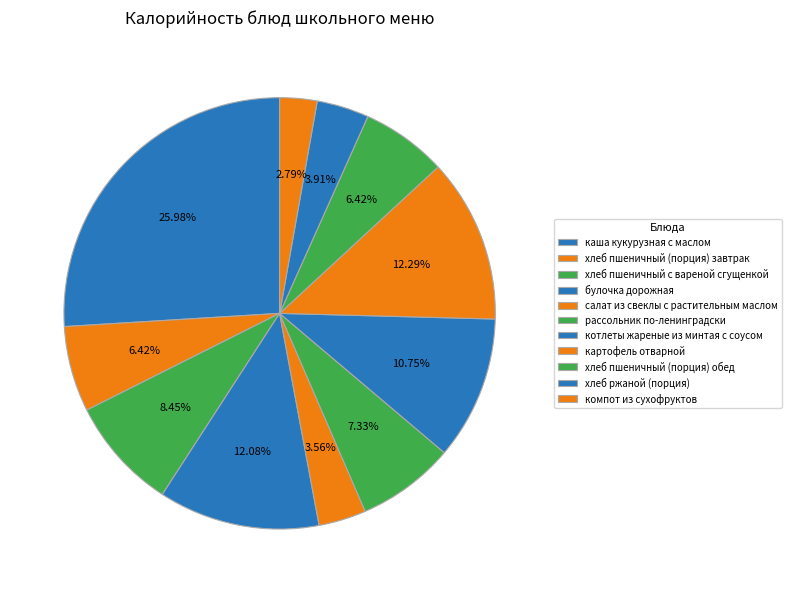

To the nearest percent, what portion does булочка дорожная represent?

12%